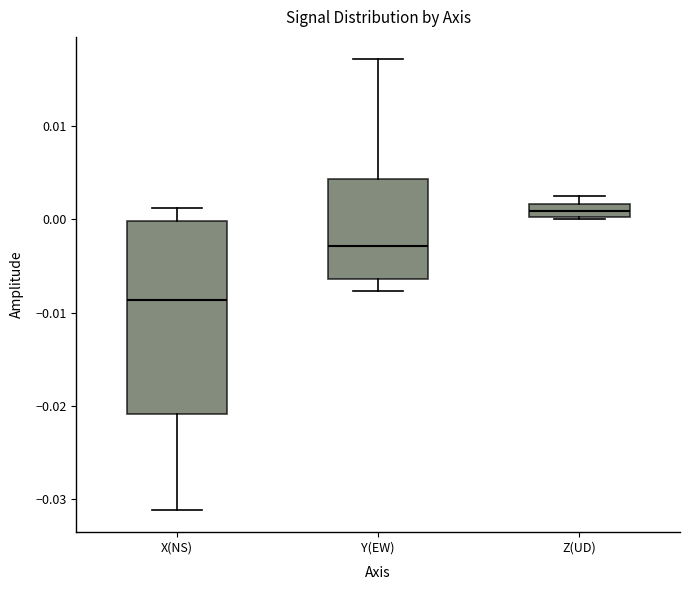

Which box is the tallest, from its lower edge to its upper edge?

X(NS)